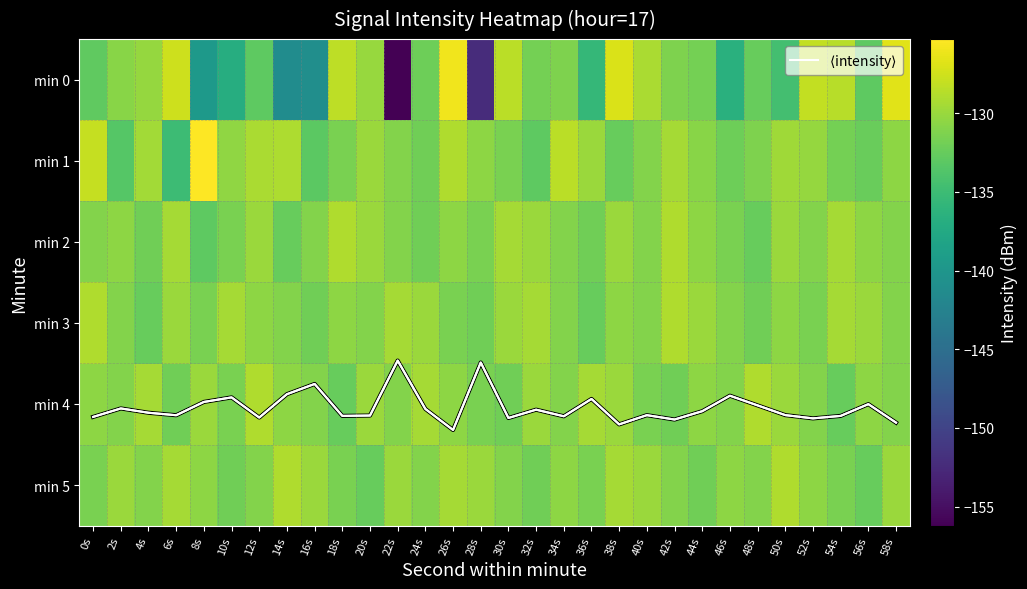

What is the sum of the min 5 values at 34s and 8s?

-261.0